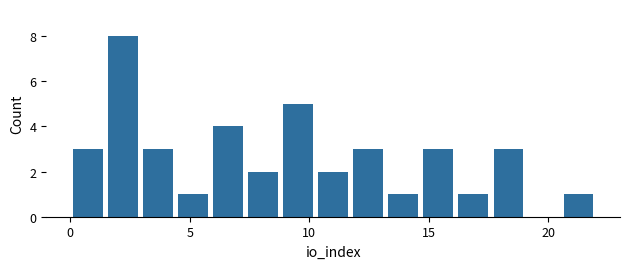

Around what value on the x-axis is the tallest bar? Give the approximate position of its centre, as read against the axis.

2.0